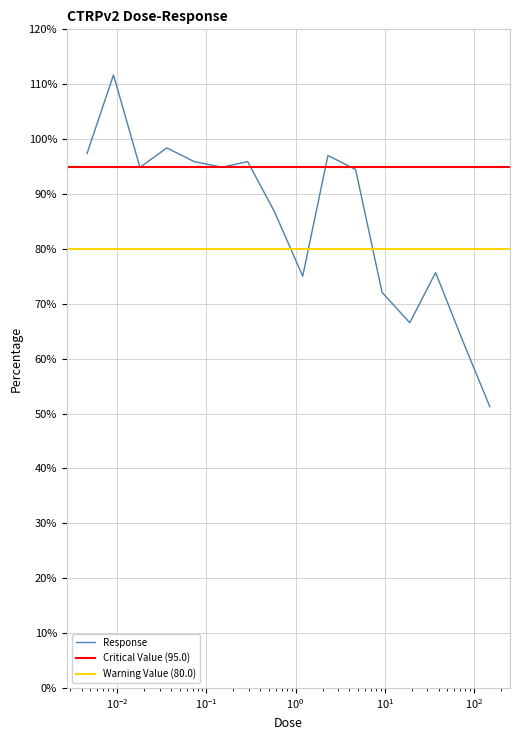

What is the label of the 2nd point from the left?

0.0091